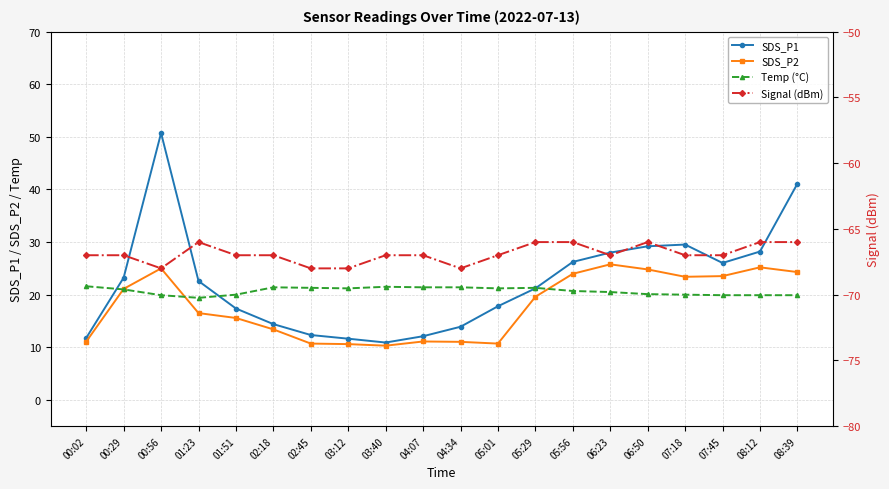

List the labels in order of SDS_P2 value, largest first.

06:23, 08:12, 00:56, 06:50, 08:39, 05:56, 07:45, 07:18, 00:29, 05:29, 01:23, 01:51, 02:18, 04:07, 00:02, 04:34, 02:45, 05:01, 03:12, 03:40